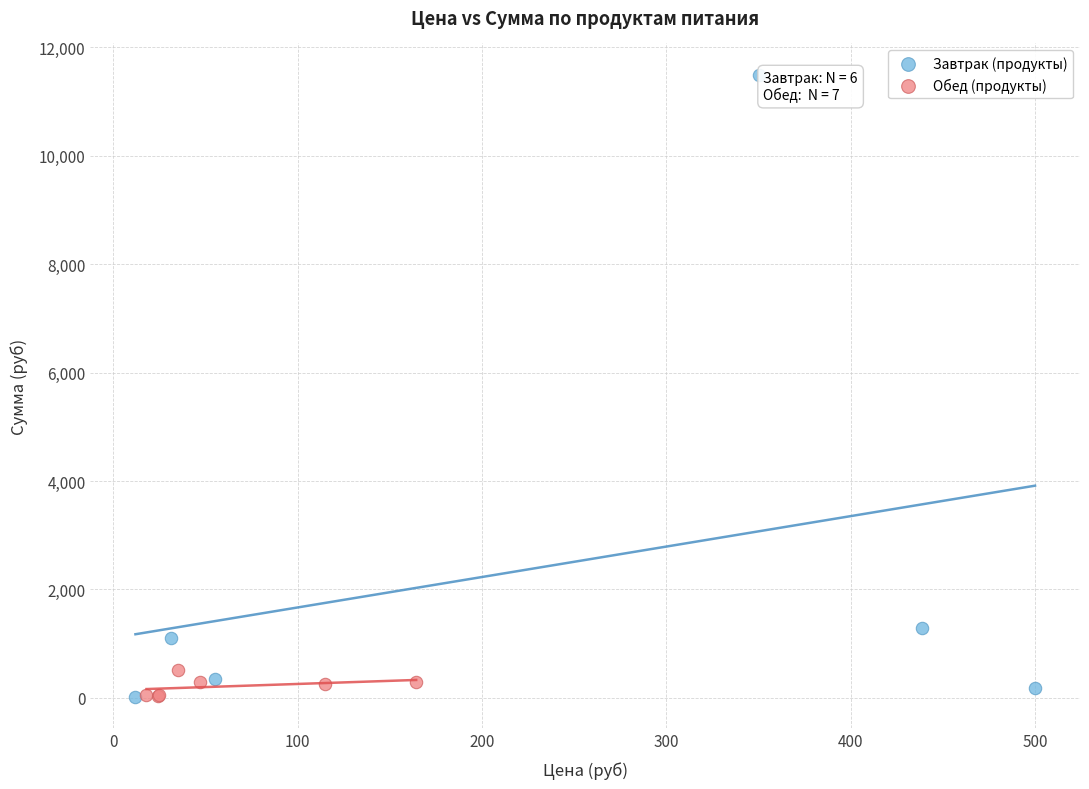

Which series has the widest spread of Y values?

Завтрак (продукты)